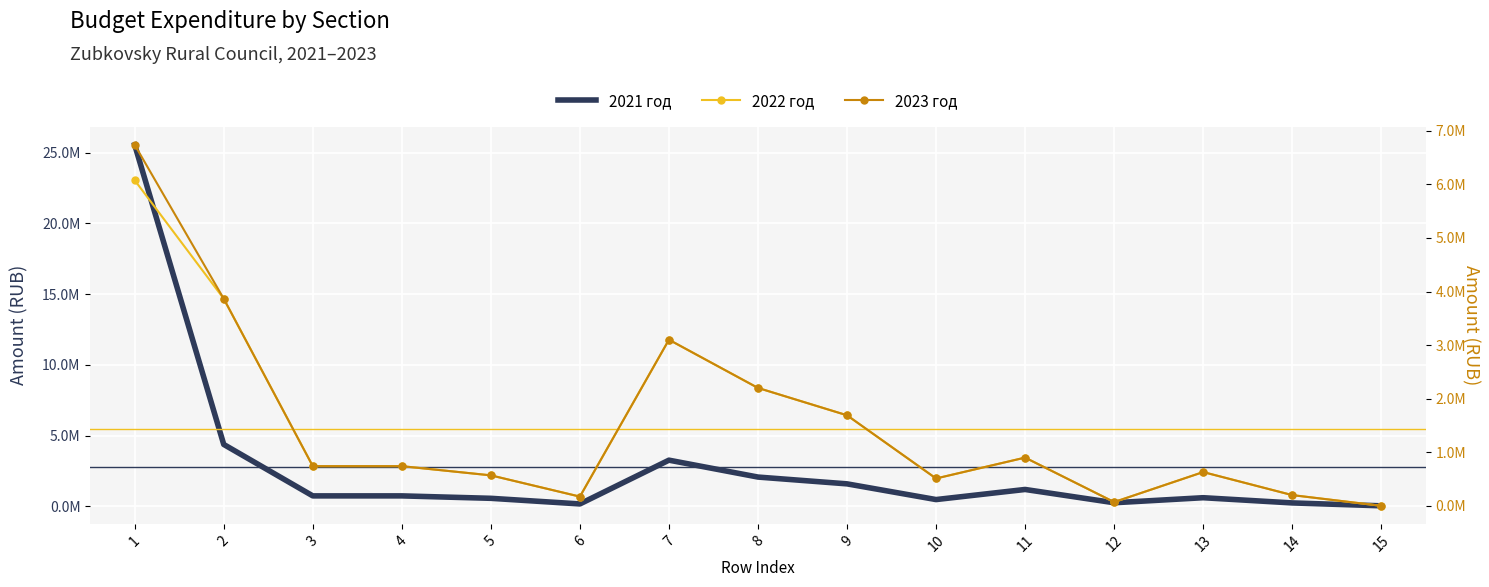

Where is the first local minimum for 2022 год?

6